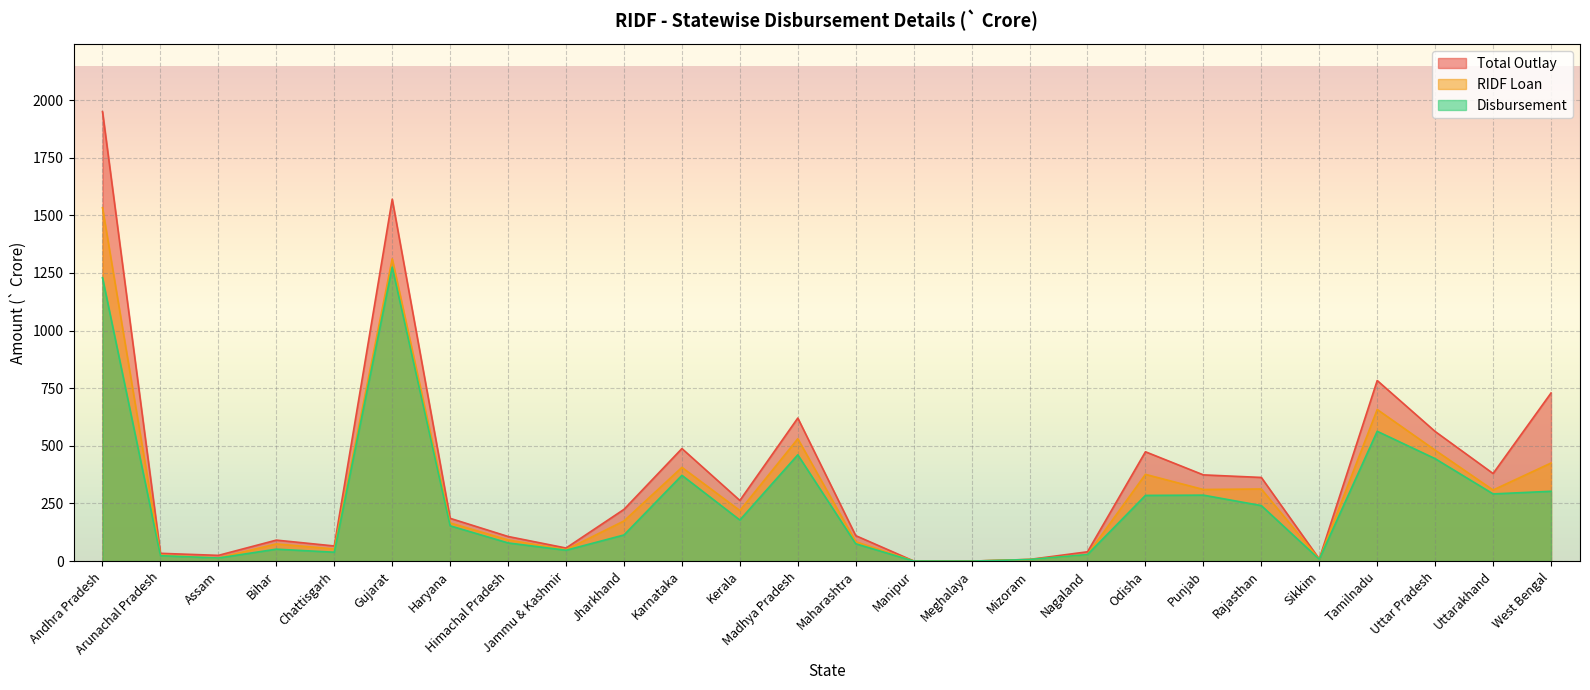

At which category does the chart reach its peak across all series?

Andhra Pradesh